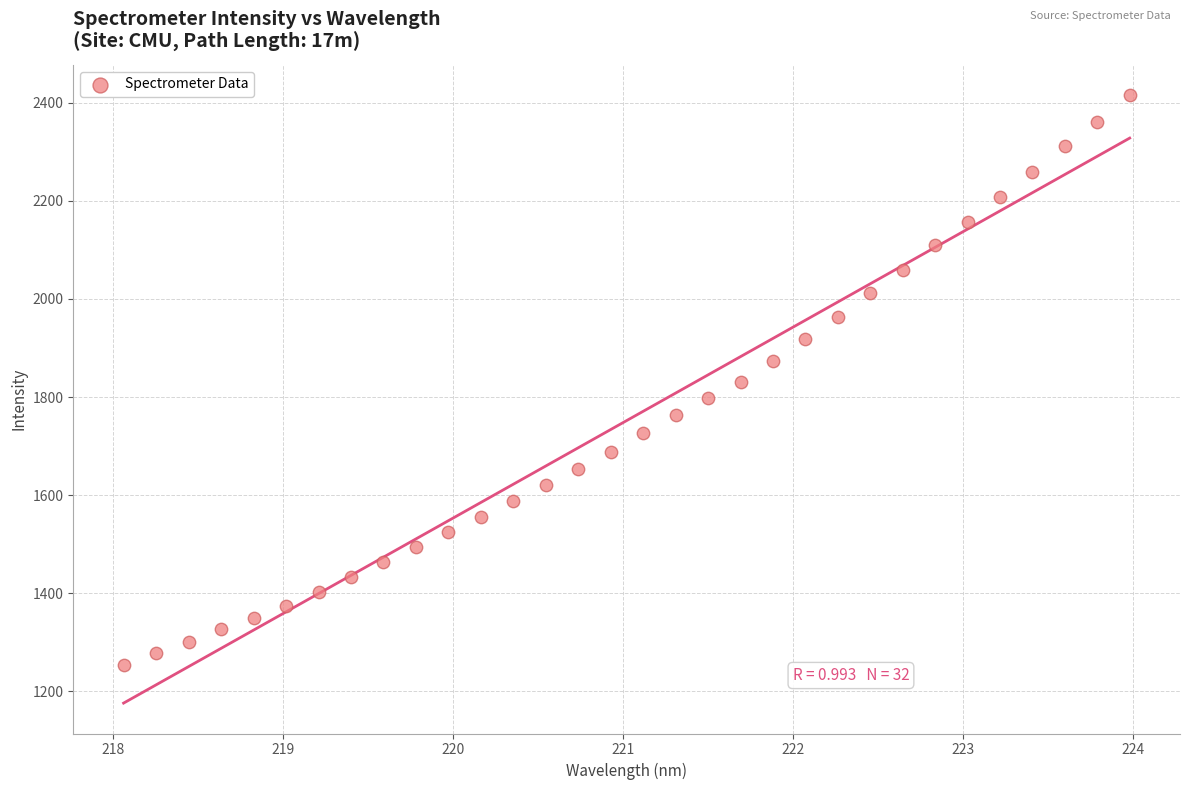

What is the range of Y values (max minus min)?

1162.1